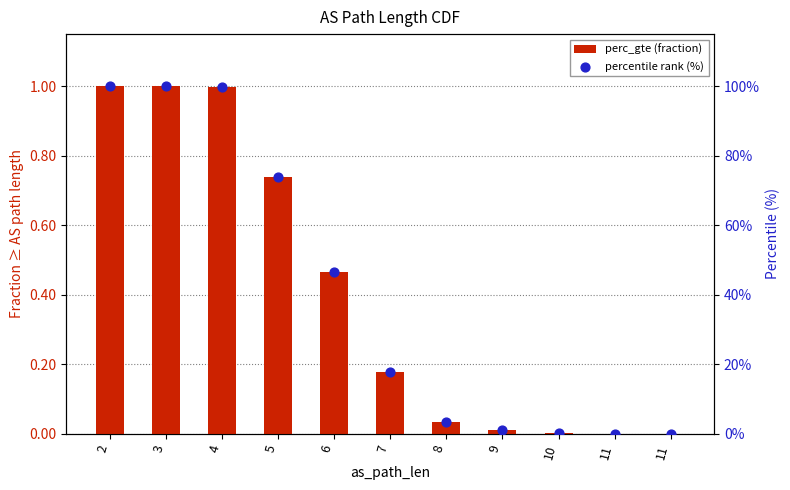

Which series reaches the minimum Y coordinate?

perc_gte (fraction)